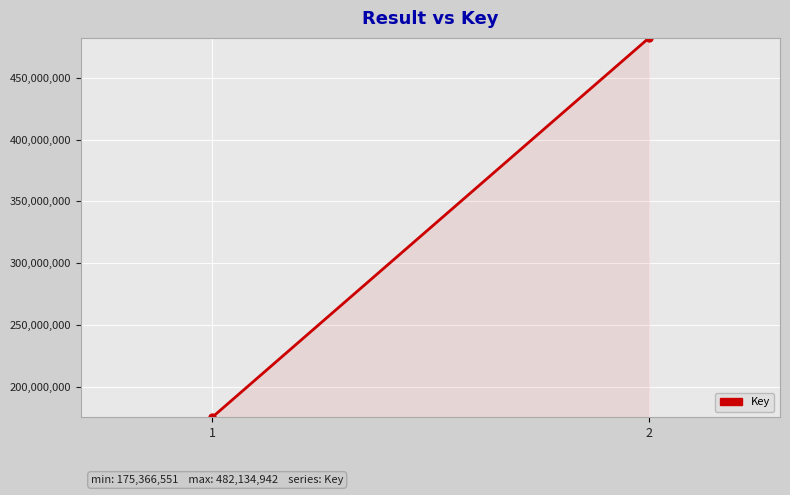

The chart shows a value of 482134942 at 2. True or false?

True